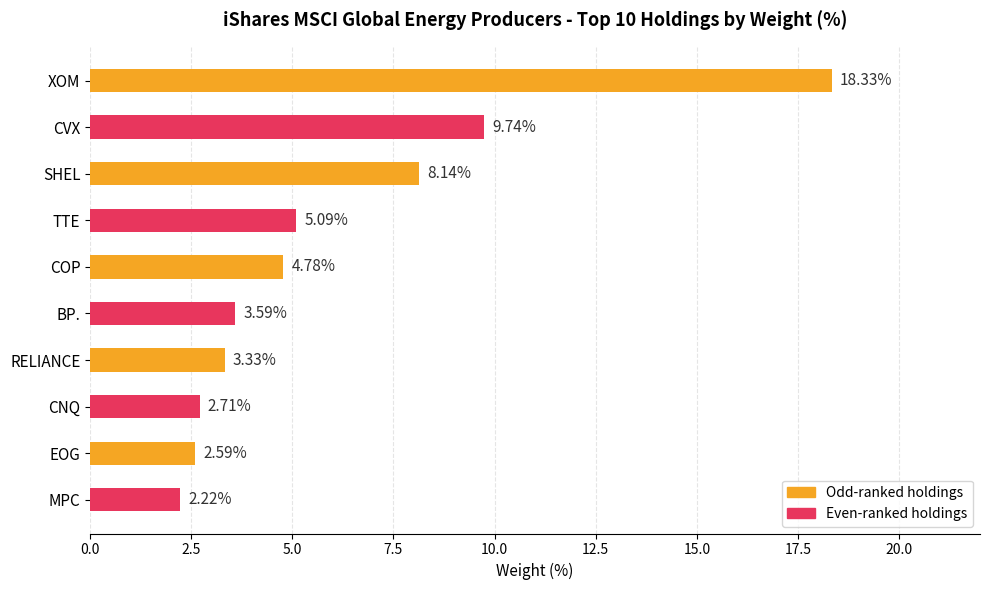

Between EOG and BP., which is larger?

BP.